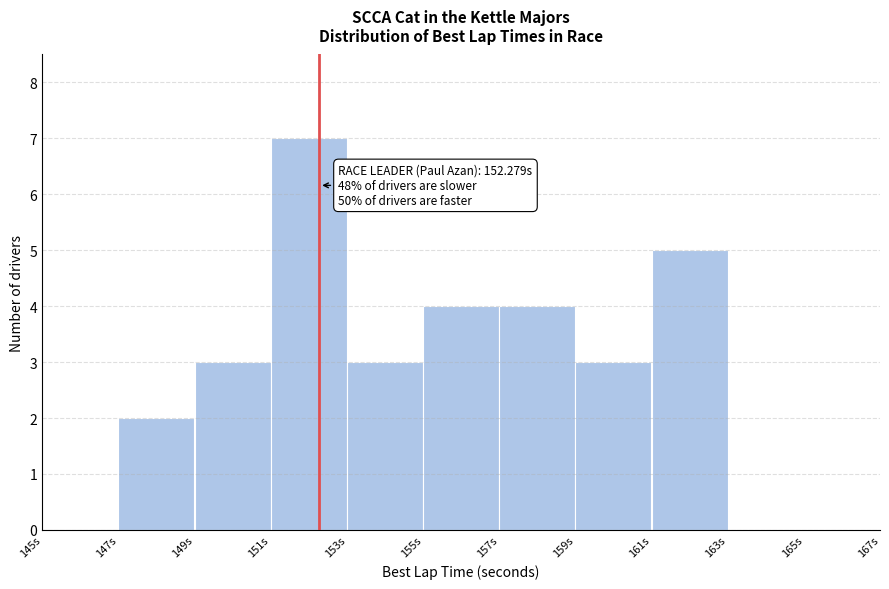

Which range on the x-axis has the tallest bar?

151 to 153